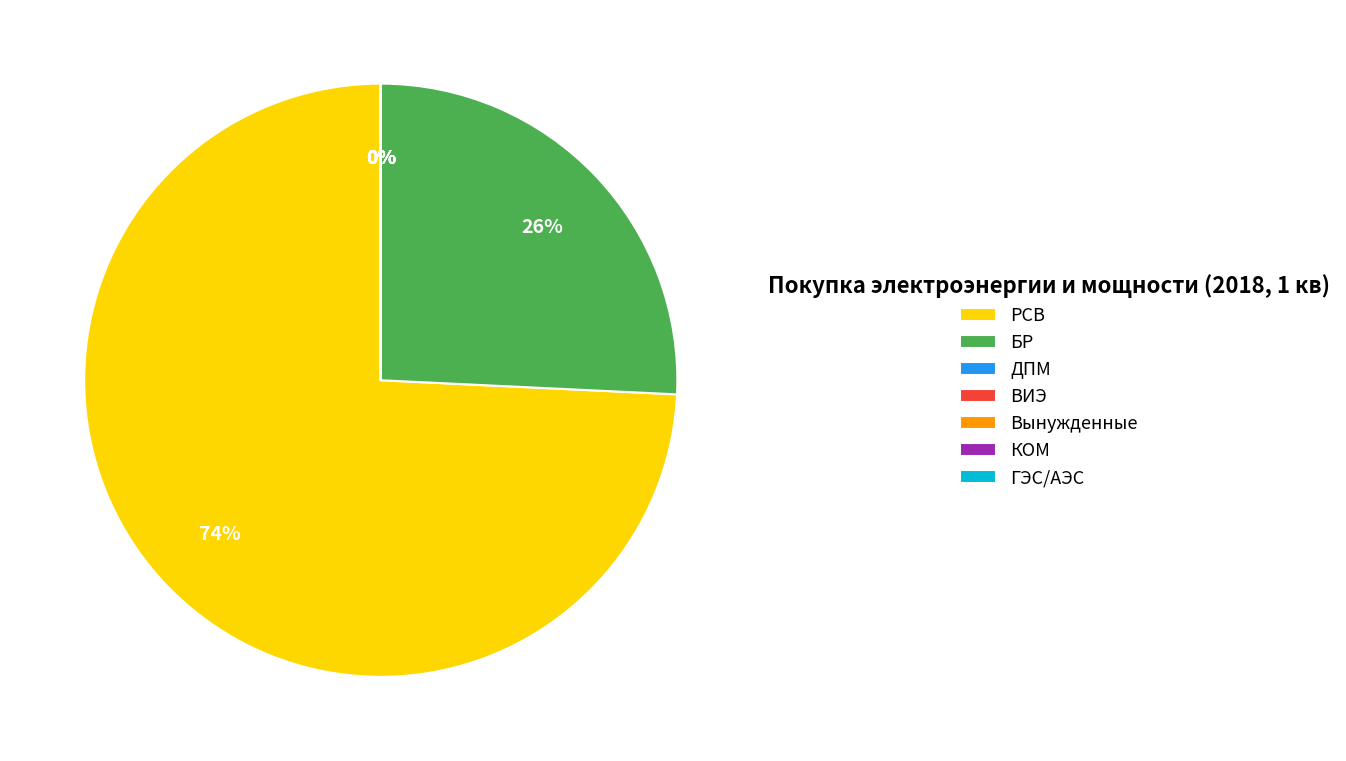

Is there any slice that represents more than half of the pie?

Yes